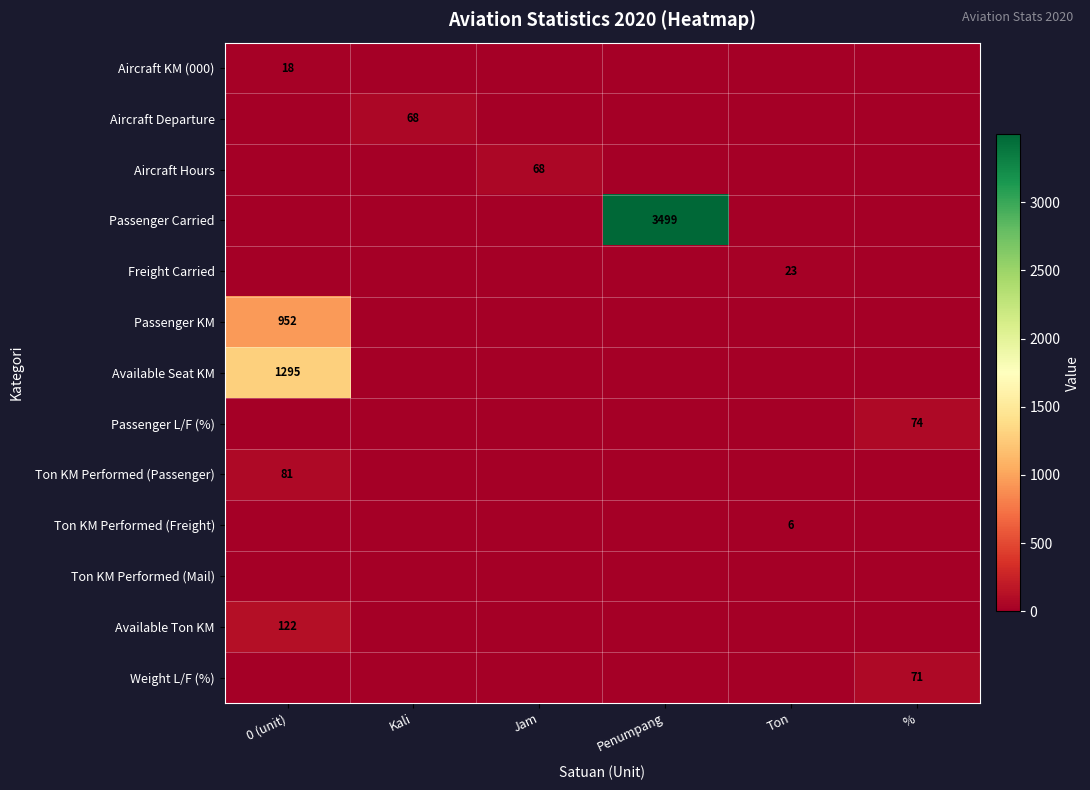

At which category does the chart reach its minimum across all series?

Kali